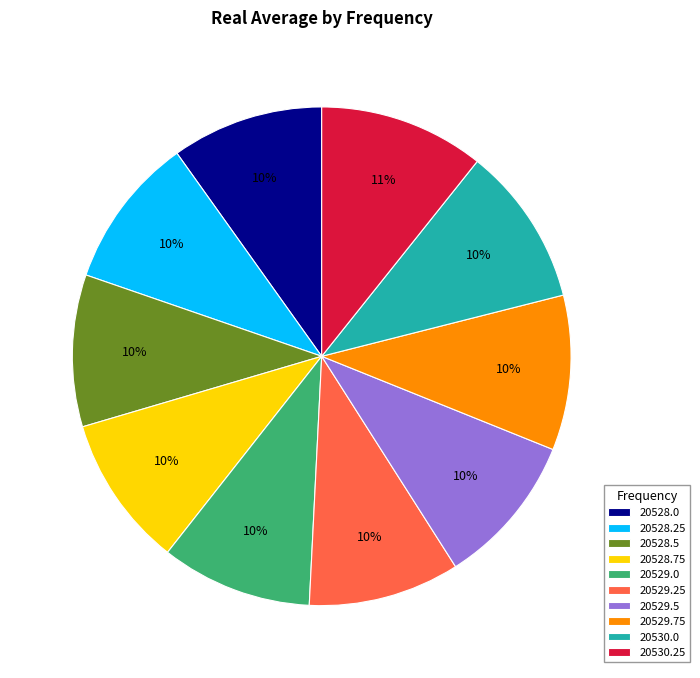

How many segments does this pie chart have?

10